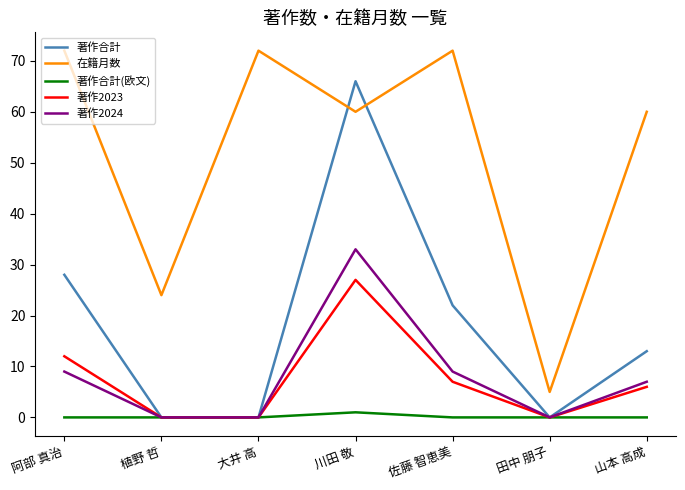

What is the difference between the second highest and minimum values in the 著作合計 series?

28